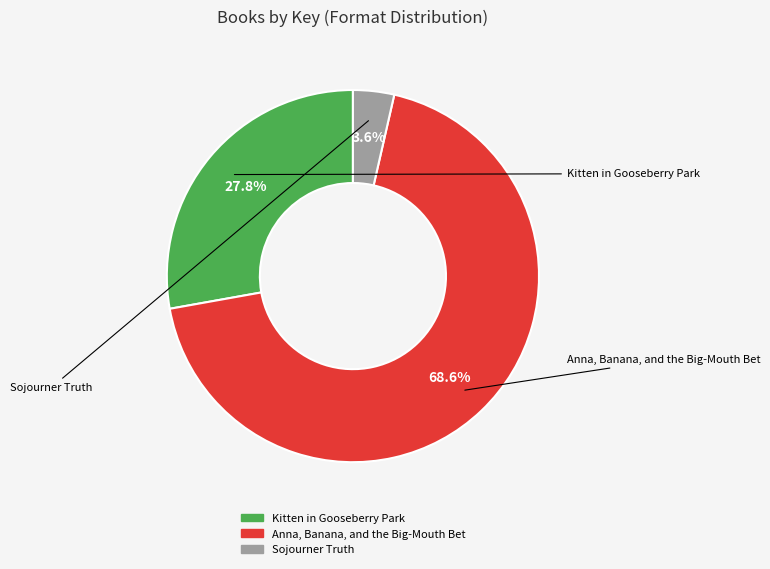

What is the majority slice?

Anna, Banana, and the Big-Mouth Bet